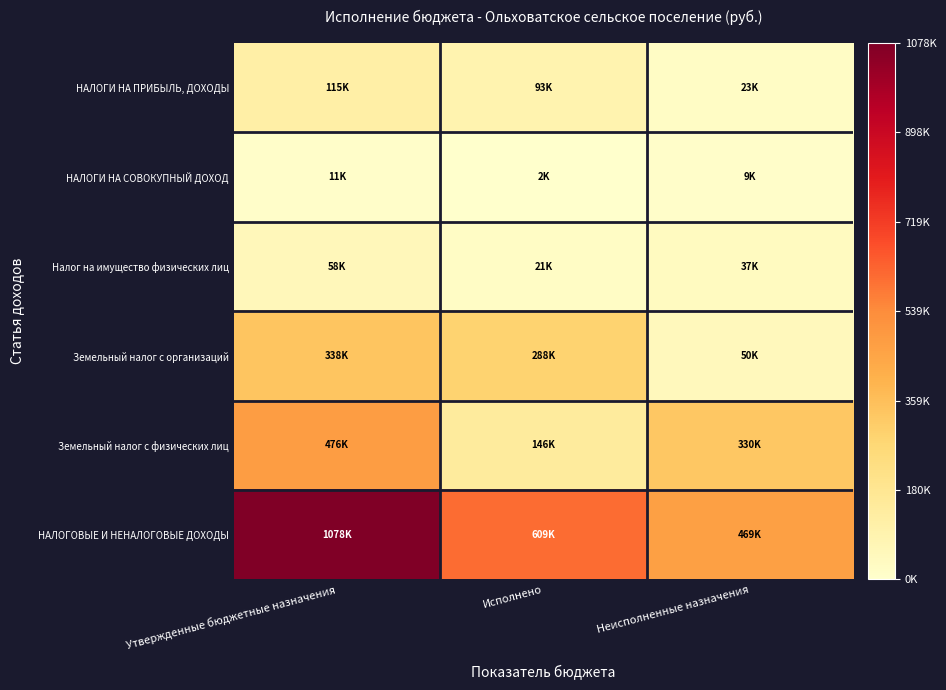

What is the smallest value displayed?

1735.8